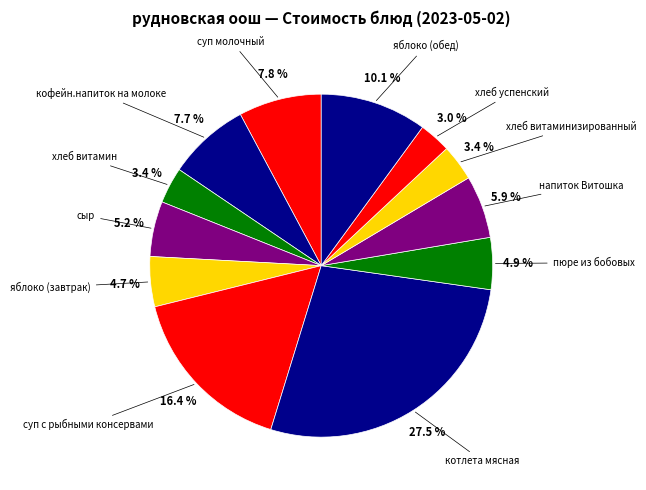

Which category has the biggest portion of the pie?

котлета мясная